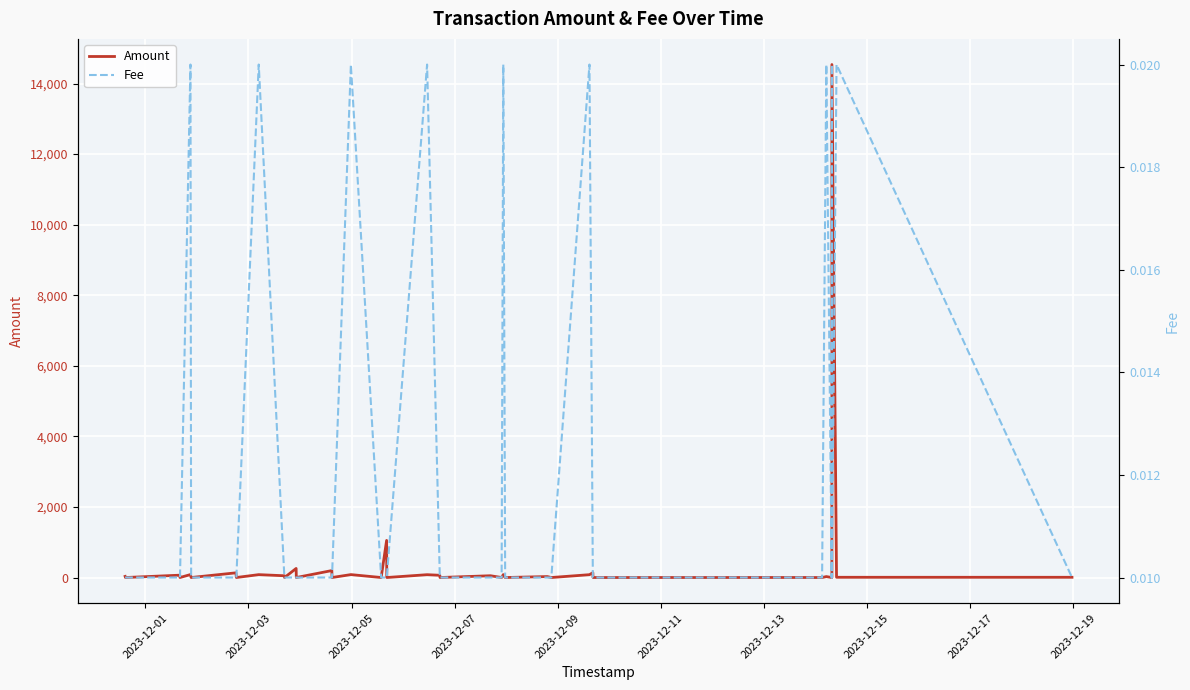

True or false: Fee and Amount intersect in this chart.

True